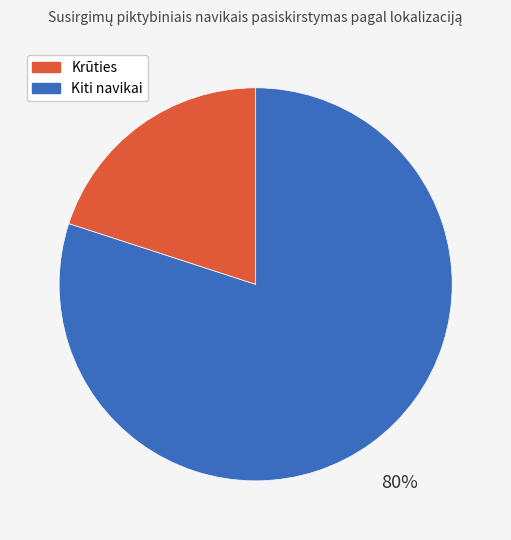

To the nearest percent, what is the difference between the largest and smallest slice percentages?

60%